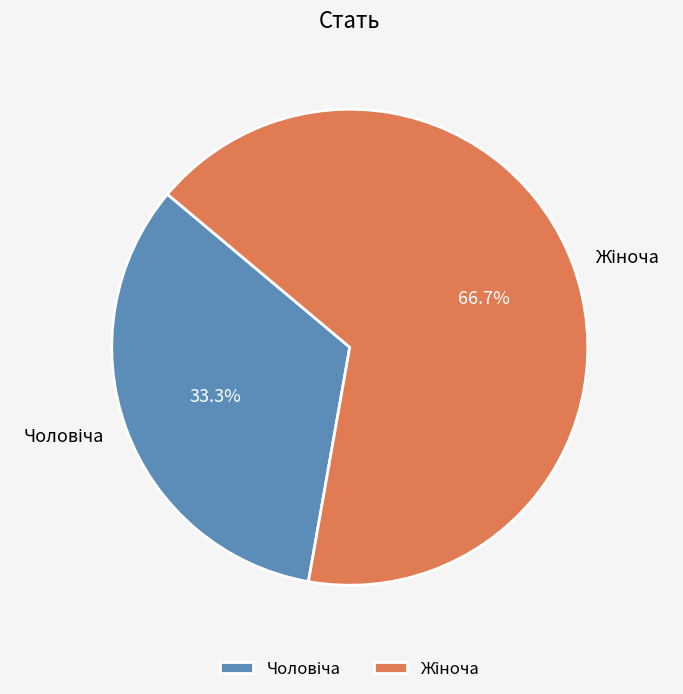

Is there a majority slice in this chart?

Yes